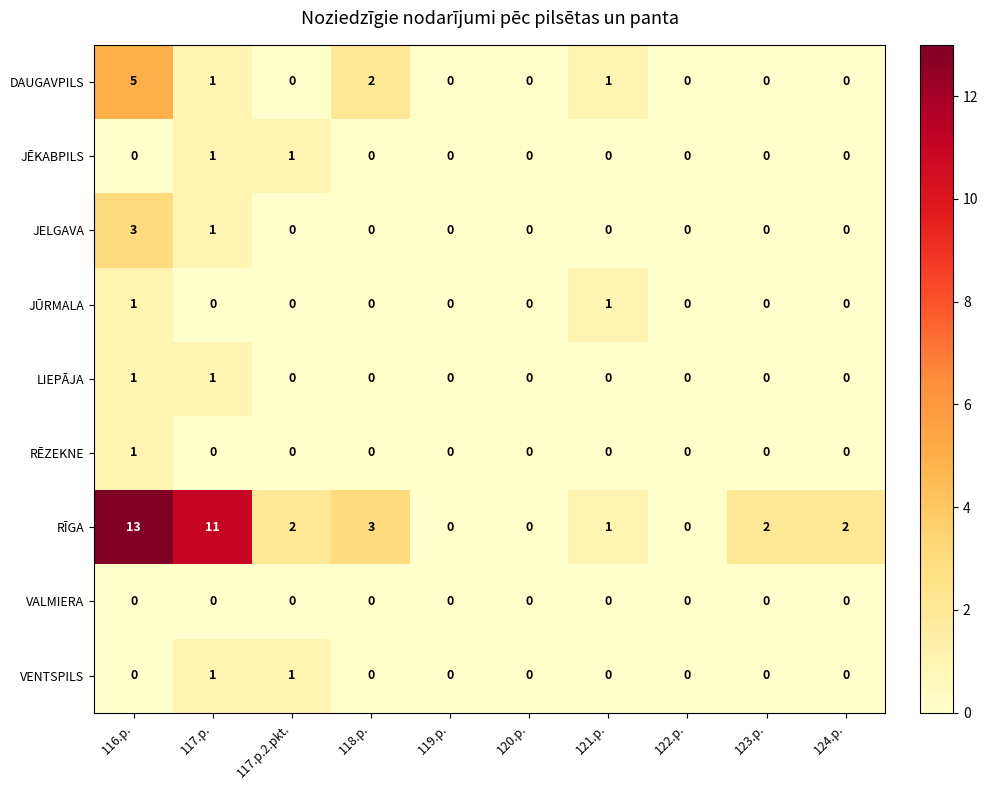

The value of RĒZEKNE at 122.p. is 0. True or false?

True